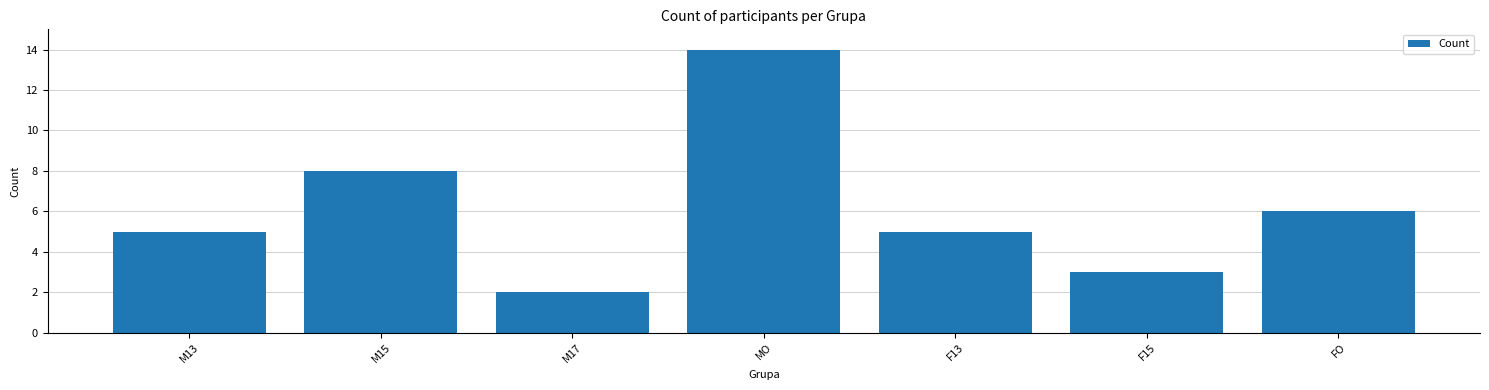

What position from the left is F15?

6